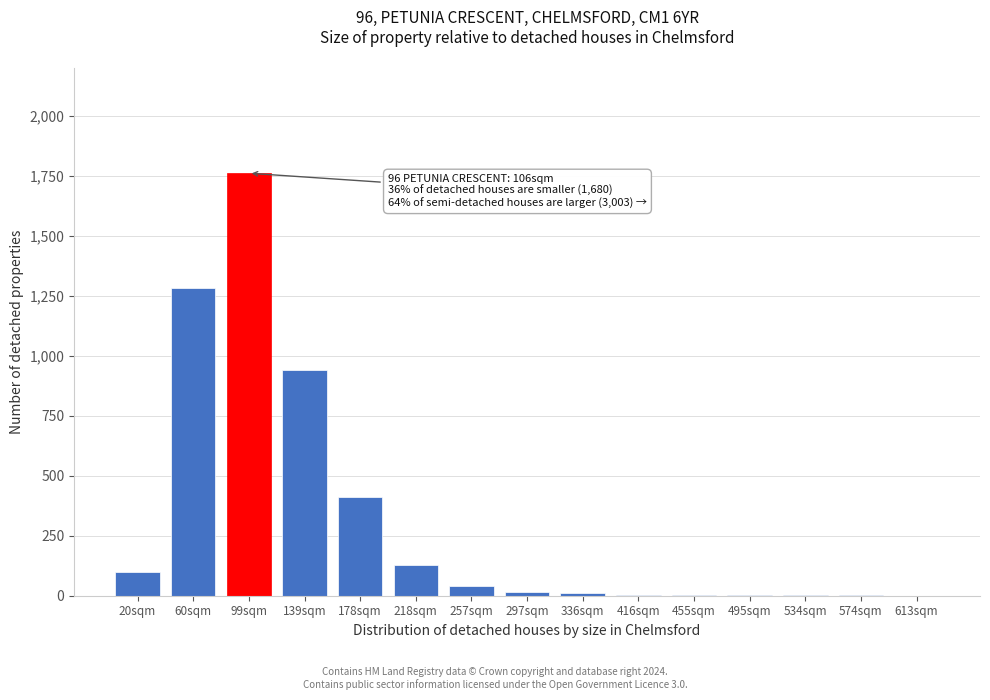

What is the sum of all values?

4697